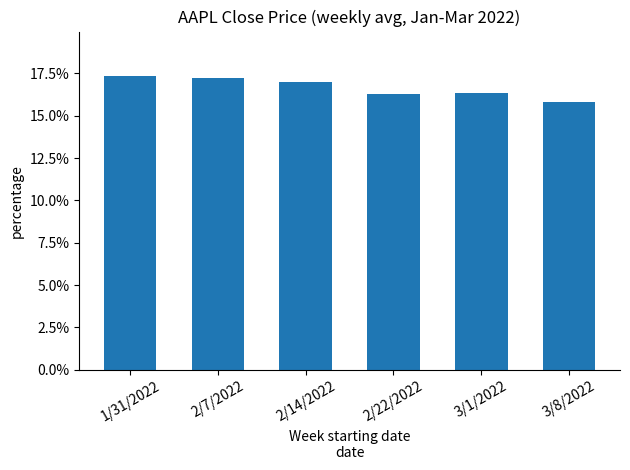

At which category does the chart reach its minimum across all series?

3/8/2022